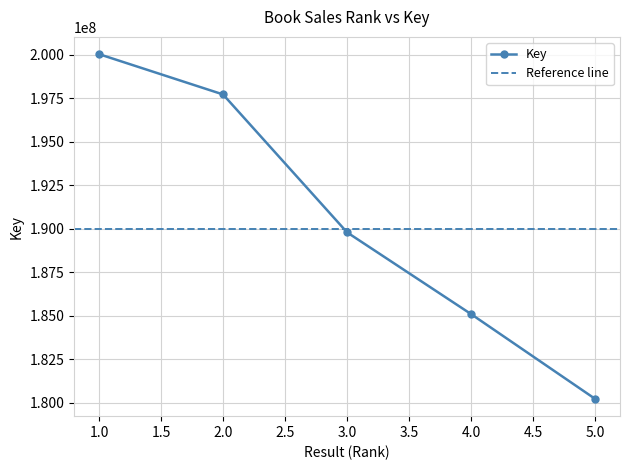

The chart shows a value of 200024284 at 1. True or false?

True